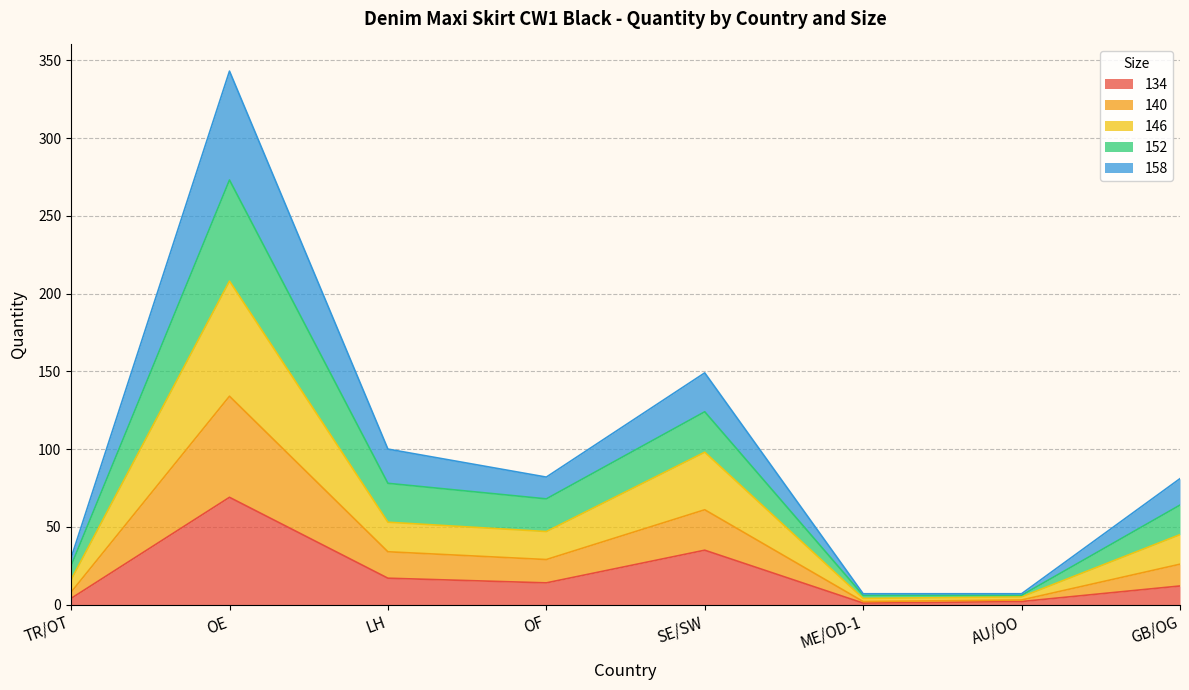

The value of 134 at SE/SW is 21. True or false?

False